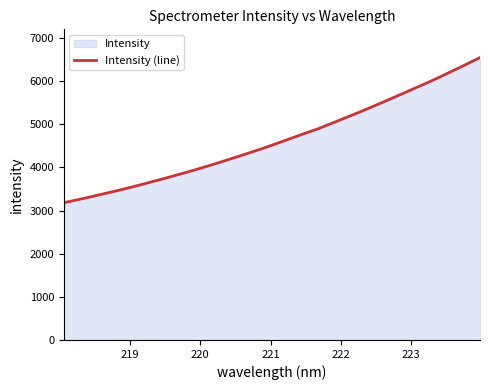

How many values are below 4572?

16